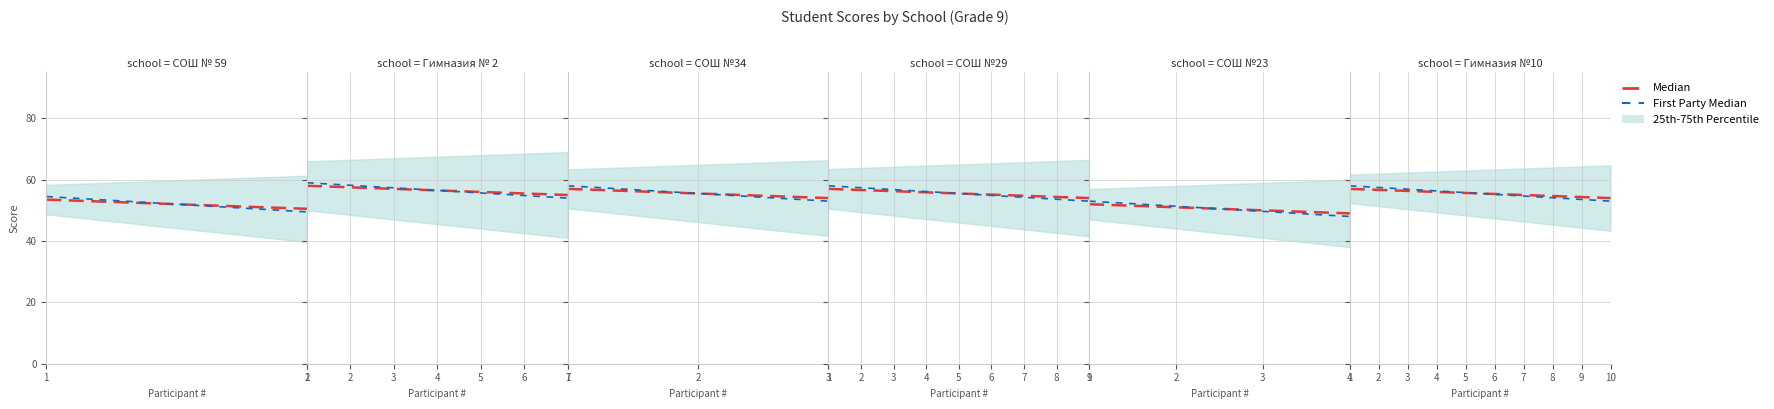

Which series has the largest range (max minus min)?

First Party Median